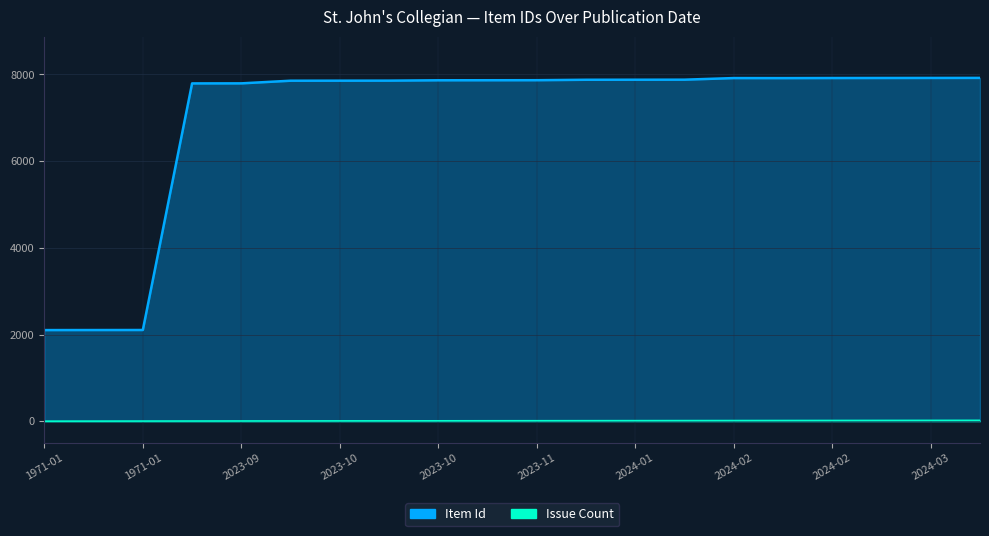

Does the chart have visible grid lines?

Yes